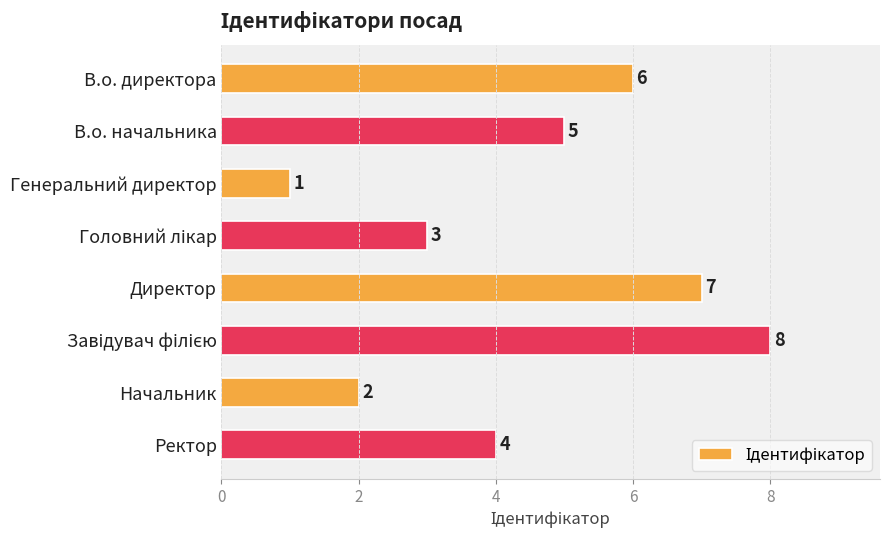

Where is the data nearest to the value 4?

Ректор